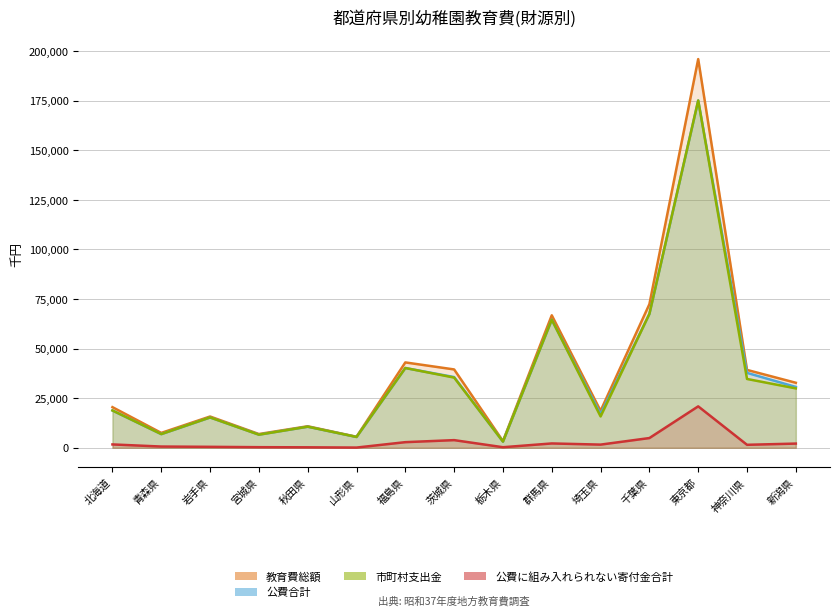

How many values in the 市町村支出金 series are below 18803?

7